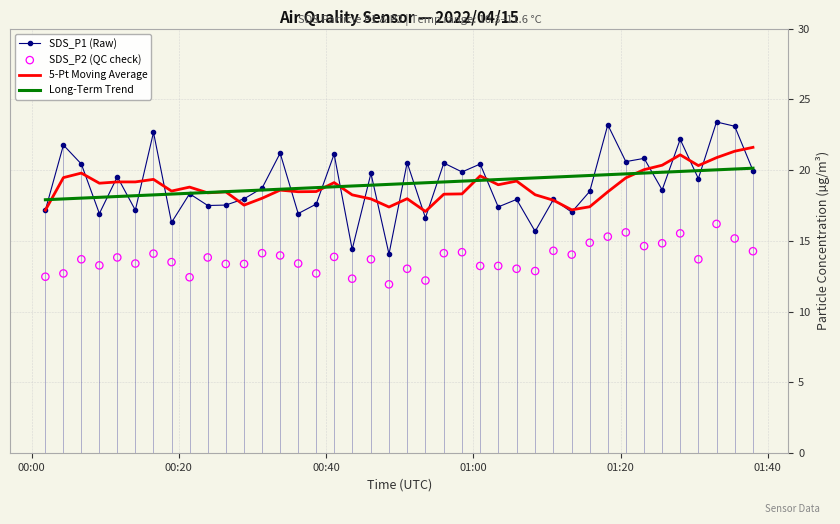

Which series reaches the maximum Y coordinate?

SDS_P1 (Raw)